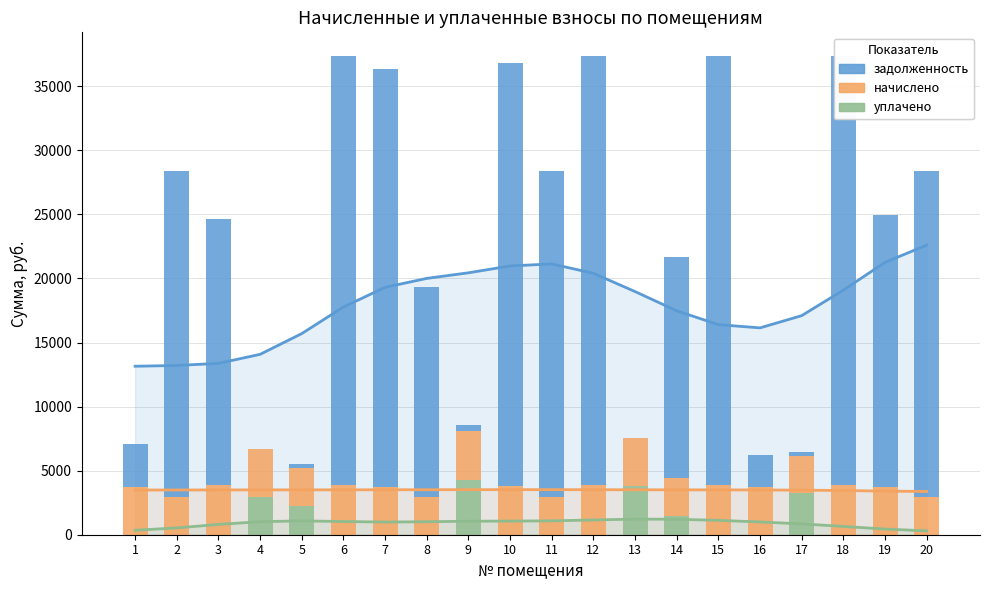

List the series in order of their overall mean, highest first.

задолженность, начислено, уплачено